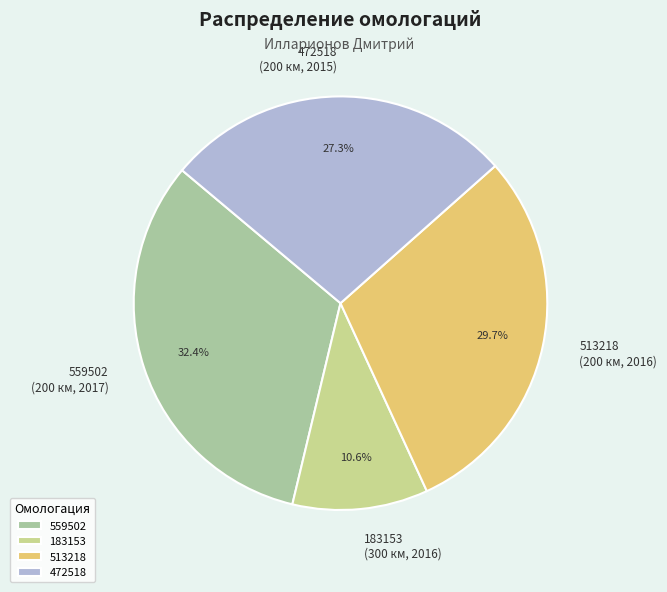

To the nearest percent, what is the combined percentage of 183153 and 559502?

43%